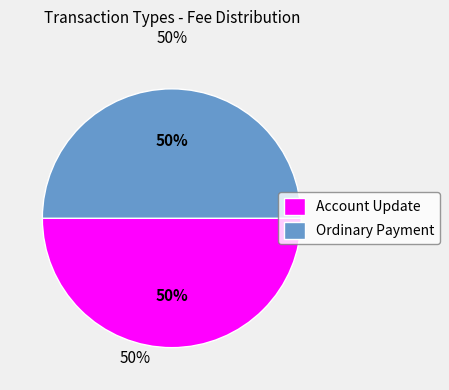

The Account Update slice represents 50% of the pie. True or false?

True